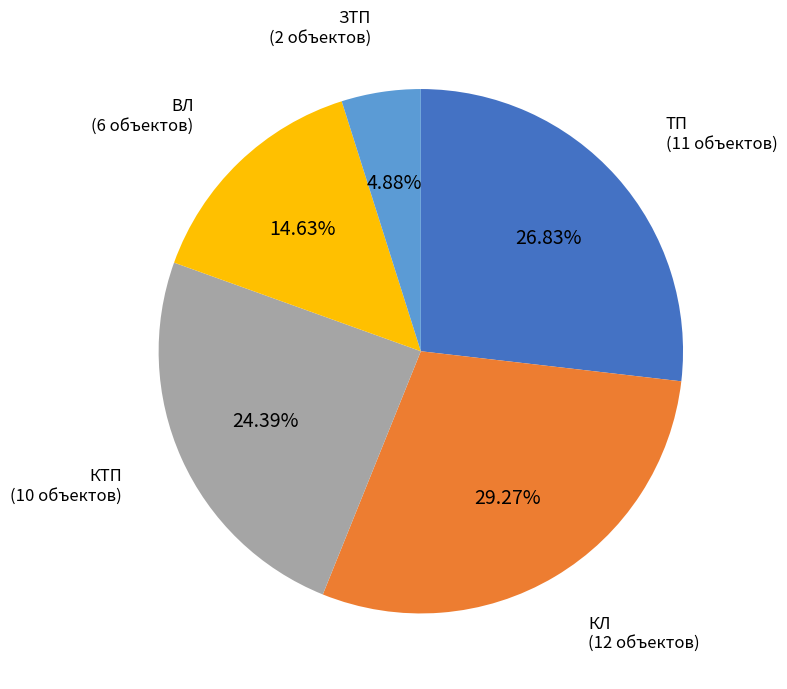

Which category has the biggest portion of the pie?

КЛ